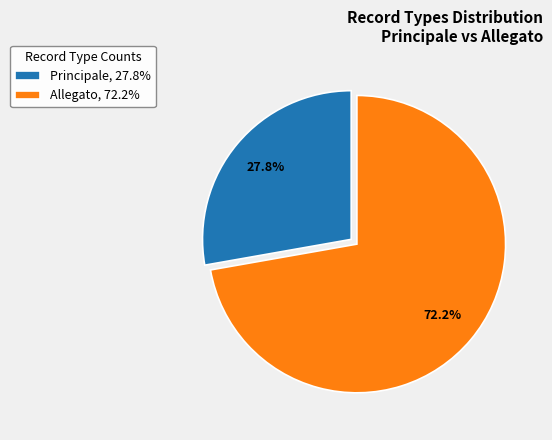

Does Allegato represent more than half of the total?

Yes